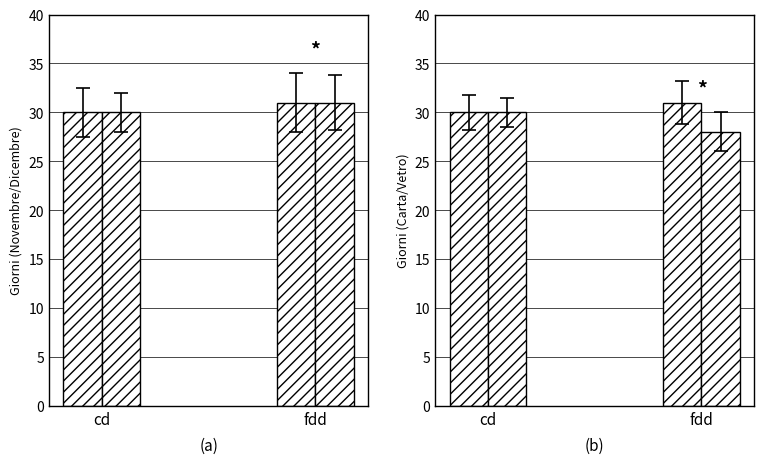

What is the average value of the Carta e cartone series?

30